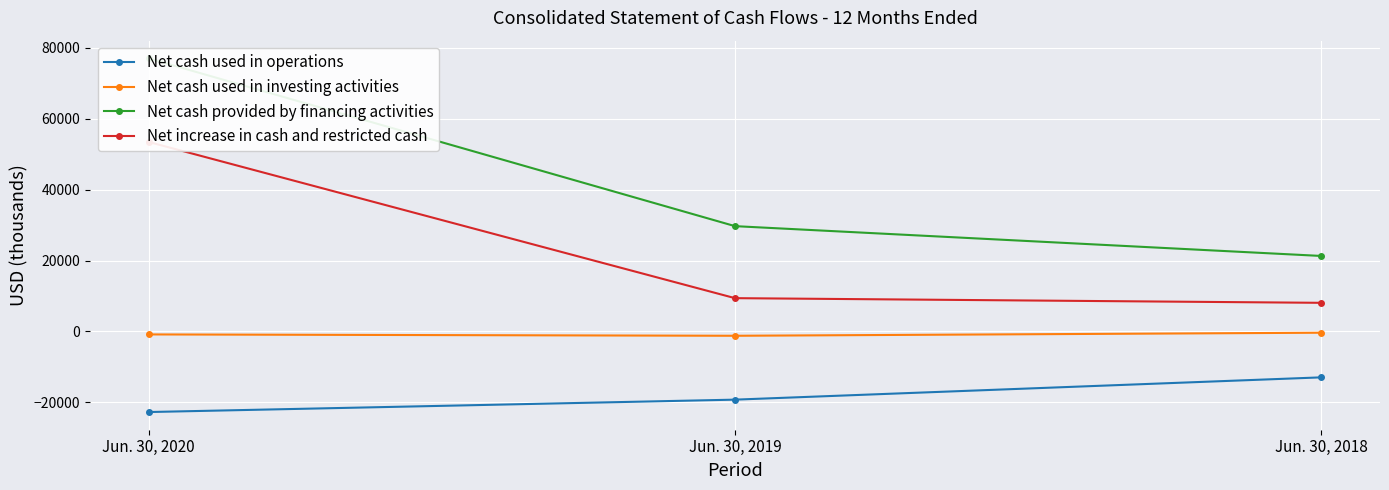

What is the sum of the Net cash used in operations values at Jun. 30, 2020 and Jun. 30, 2018?

-35707